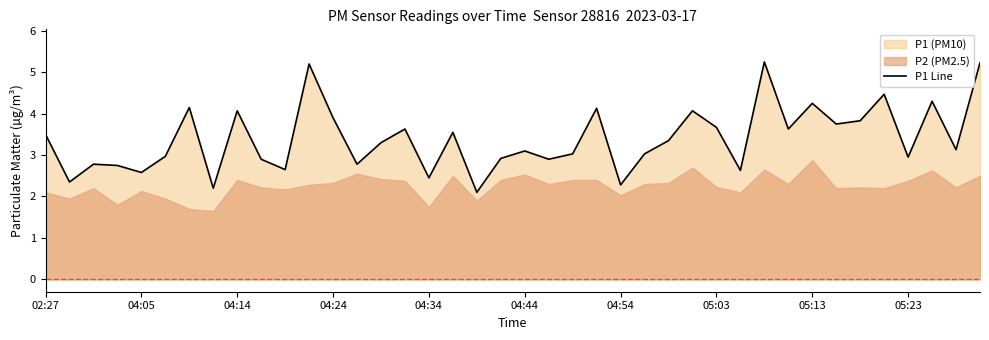

How many interior local valleys (lower than both neighbors) does the data have?

14